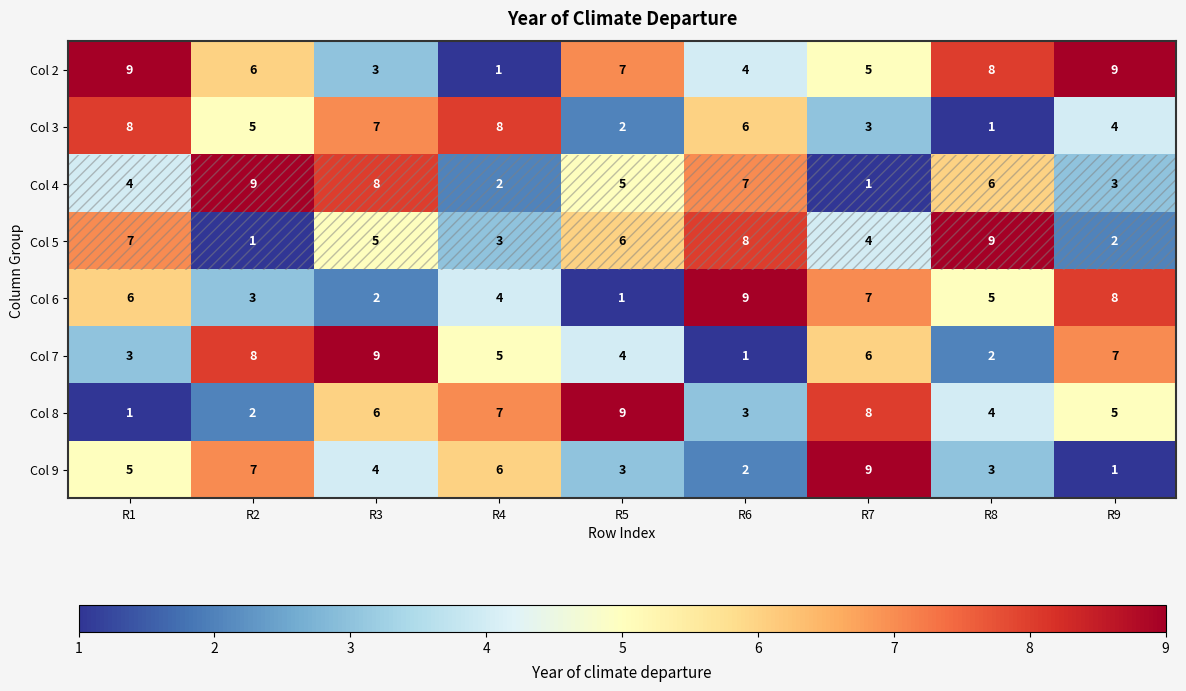

Rank the categories by Col 4 value from highest to lowest.

R2, R3, R6, R8, R5, R1, R9, R4, R7